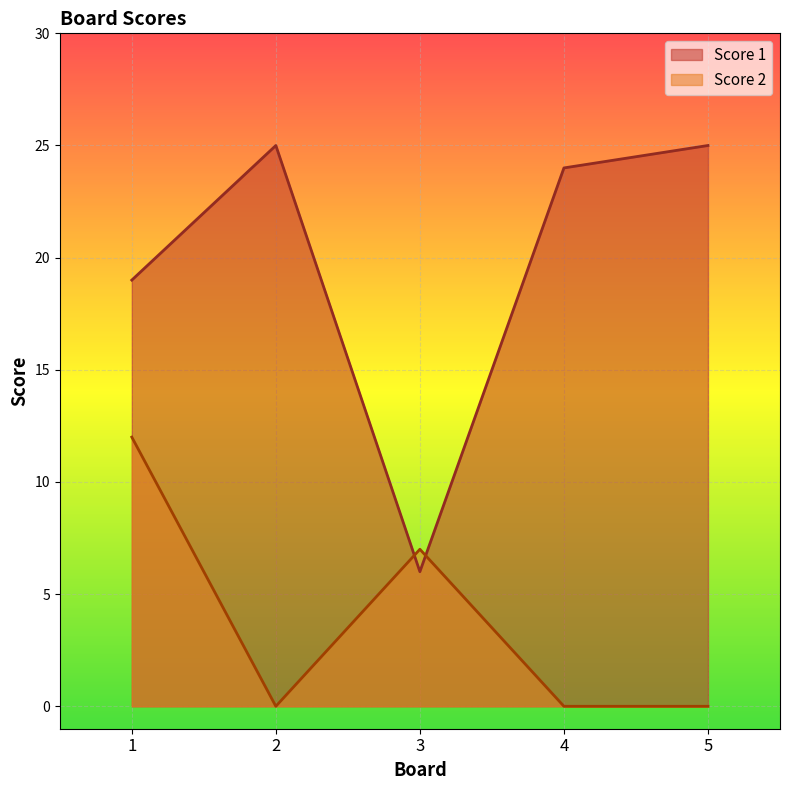

How many intersections are there between Score 1 and Score 2?

2